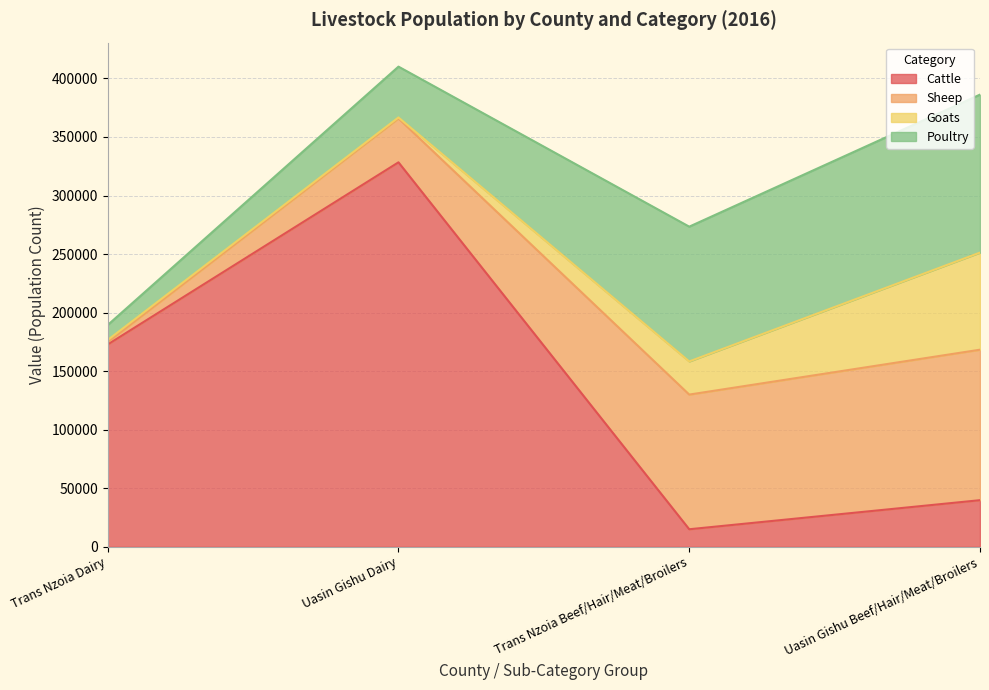

The value of Goats at Trans Nzoia Dairy is 1800. True or false?

True